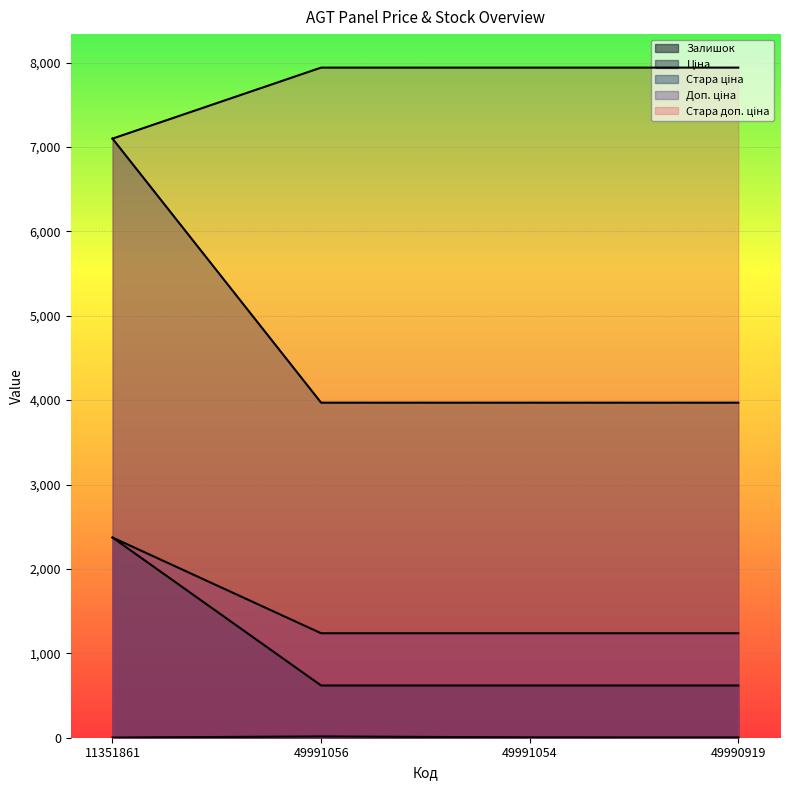

Which category has the highest value across all series?

49991056